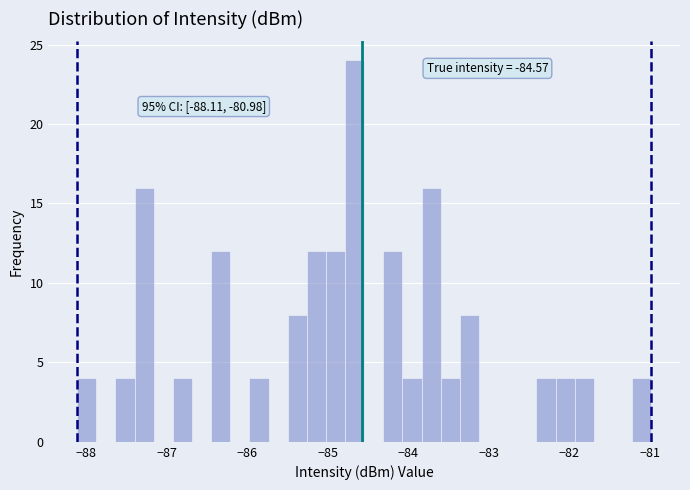

Read against the x-axis, roughly where is the centre of the tallest bar?

-84.7